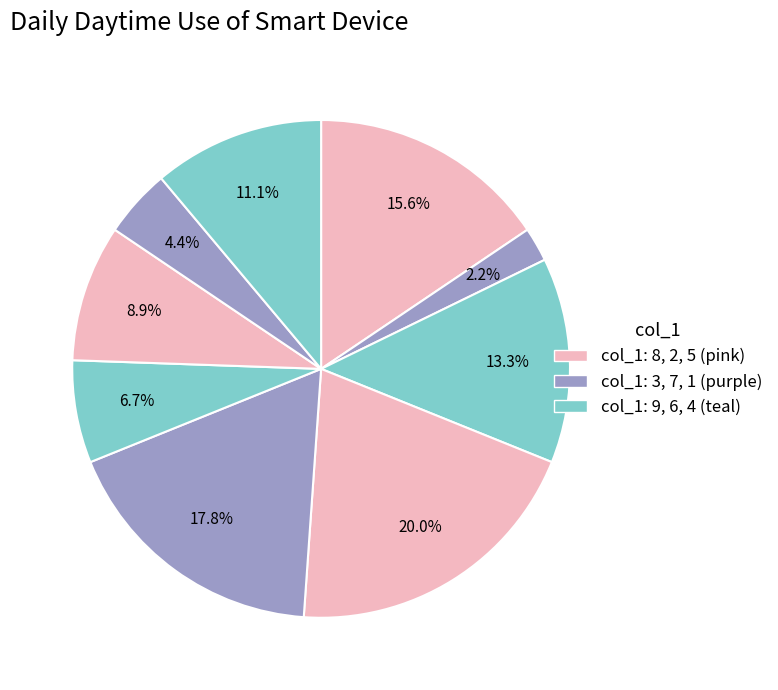

Count the number of slices in the pie.

9